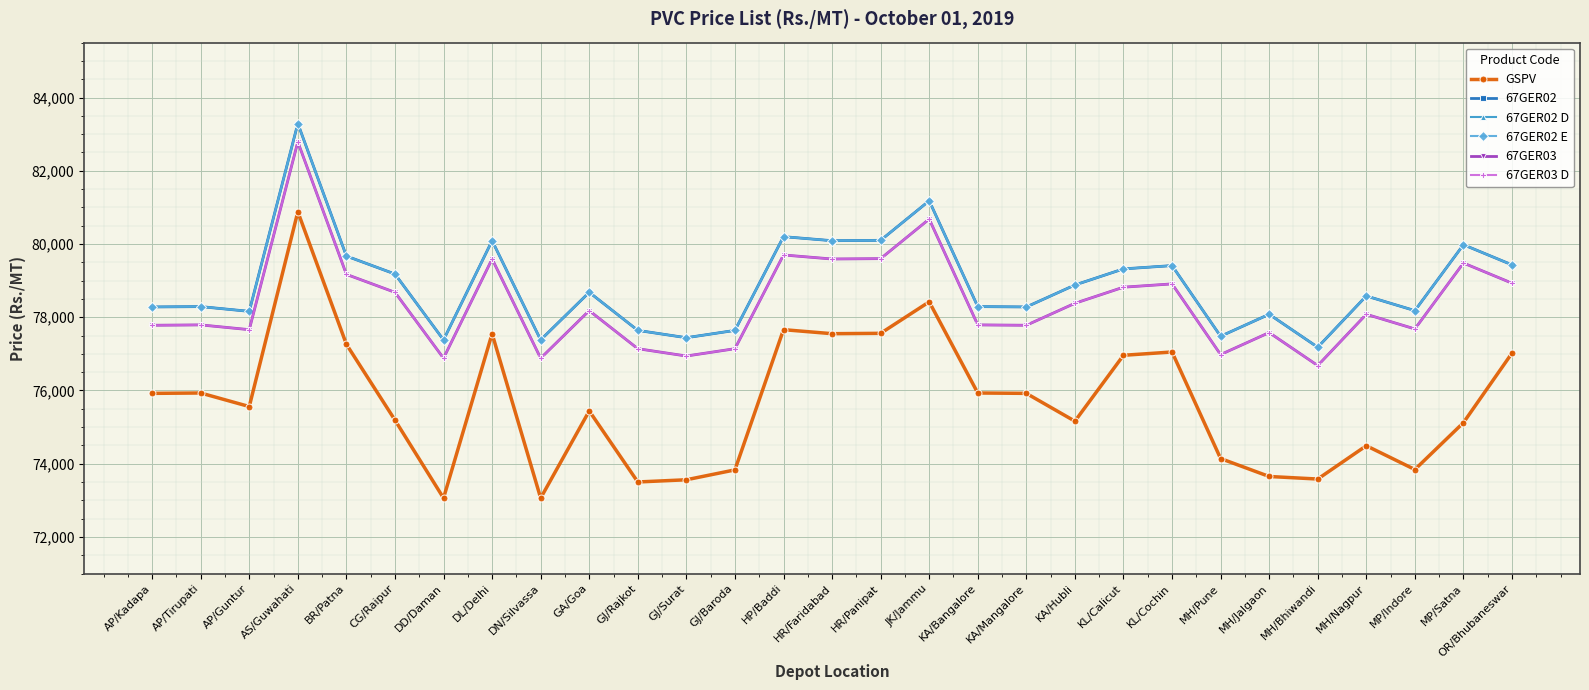

Does the chart display data point markers on the line(s)?

Yes